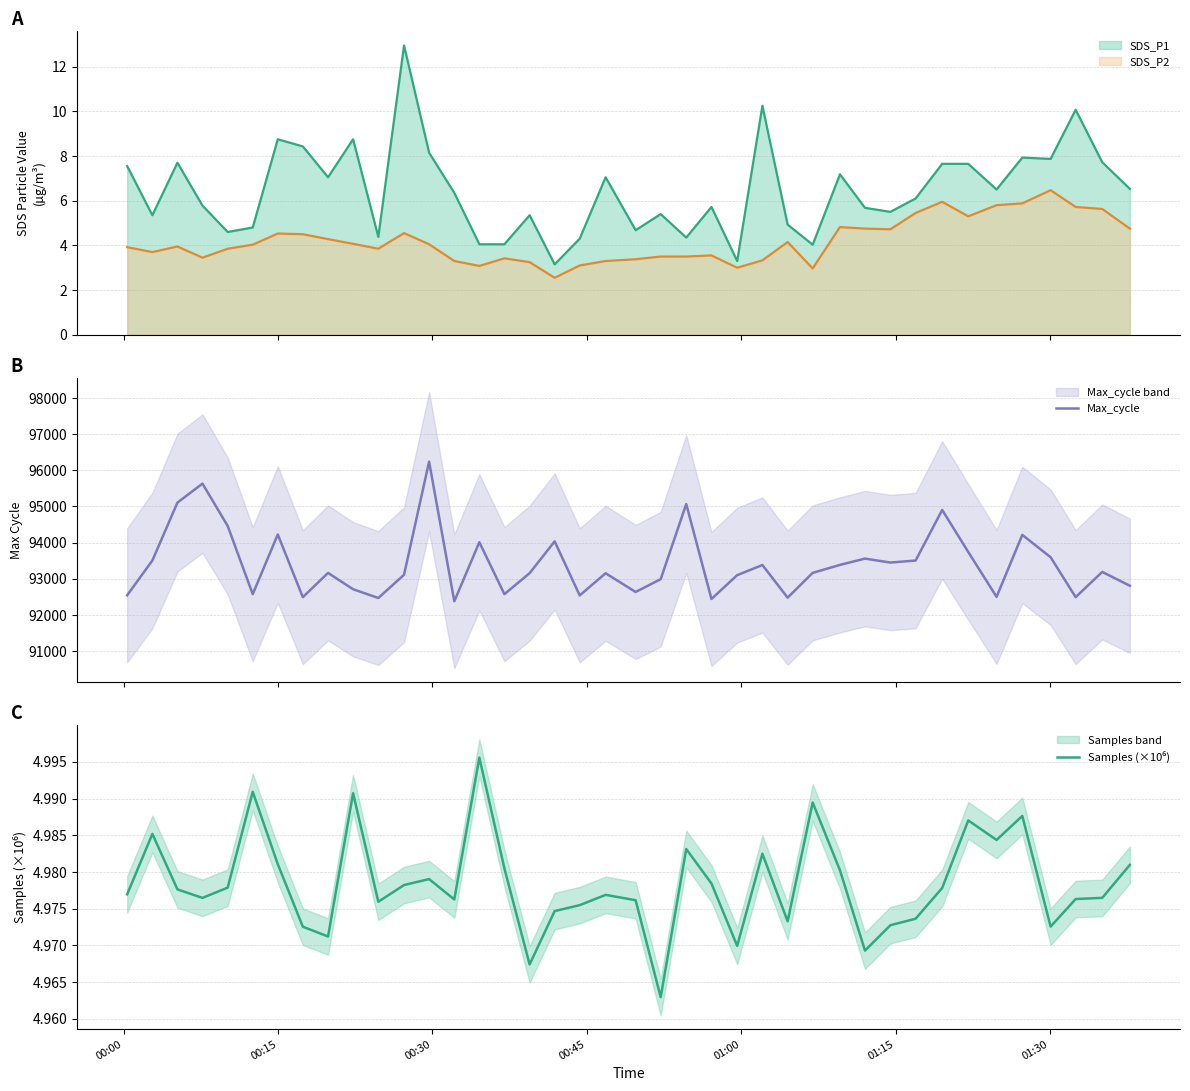

True or false: SDS_P2 and SDS_P1 cross at least once.

False